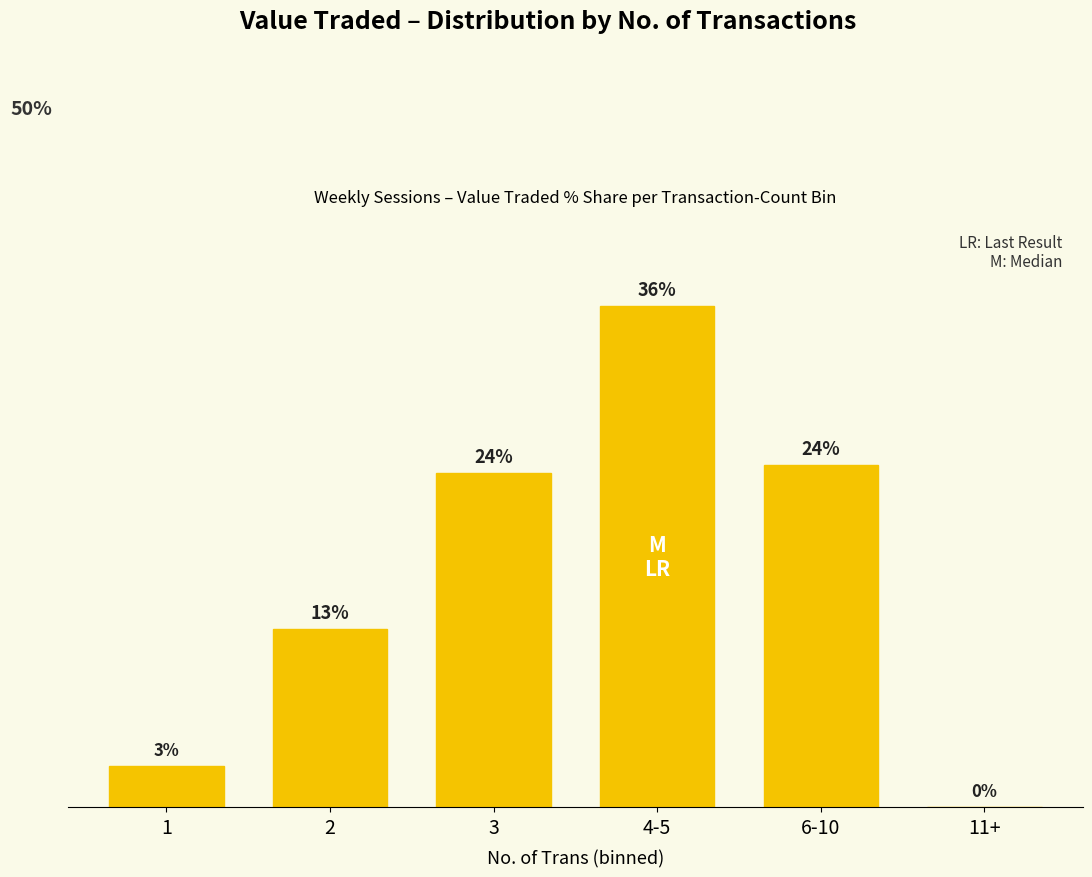

Which label corresponds to the largest value in the chart?

4-5